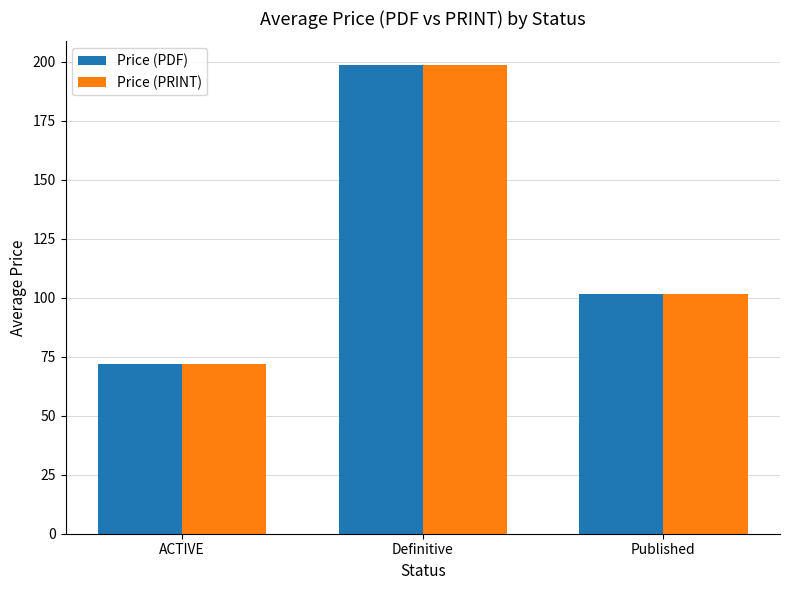

Where is Price (PRINT) nearest to the value 135?

Published